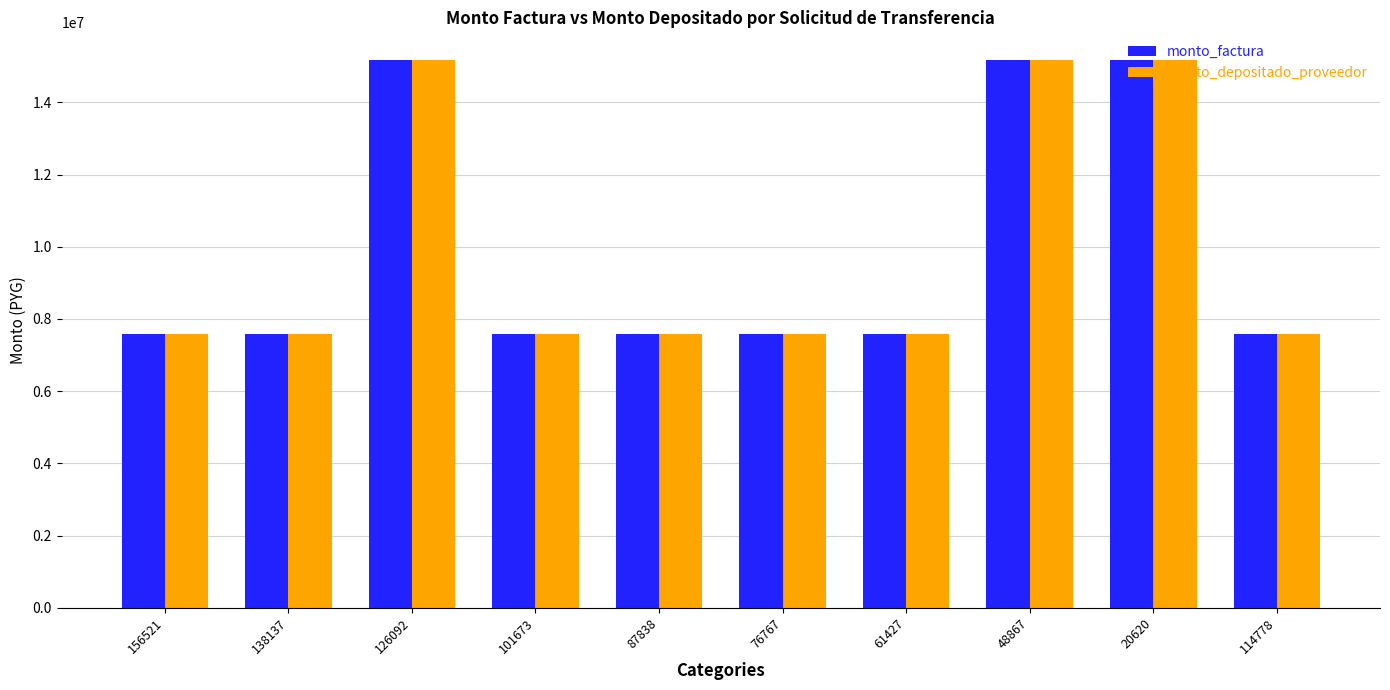

What is the minimum value shown in the chart?

7590000